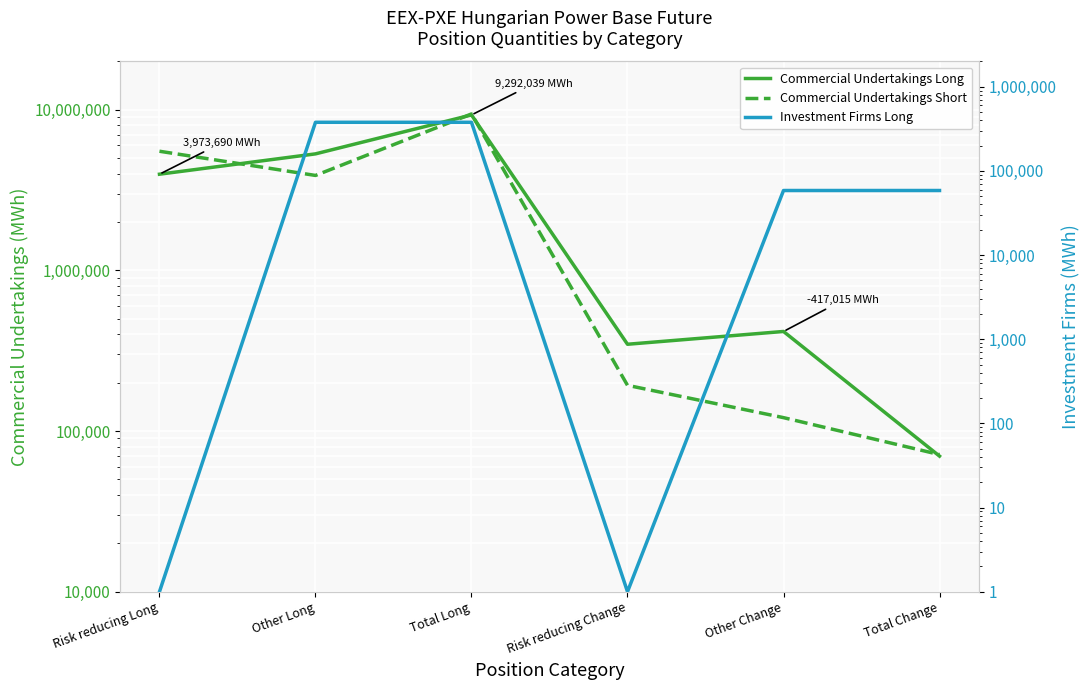

At which category does Commercial Undertakings Long reach its first local peak?

Total Long